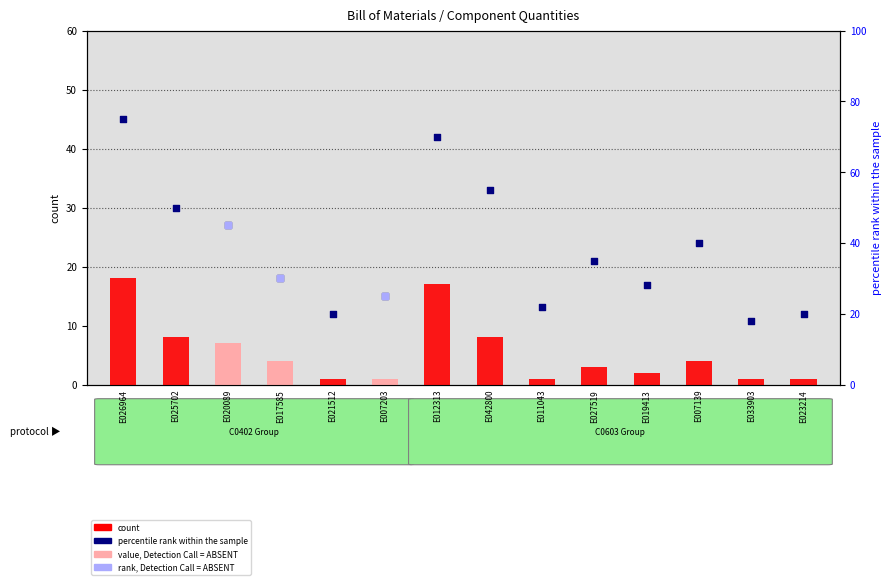

Which series has the largest Y range (max minus min)?

secondary